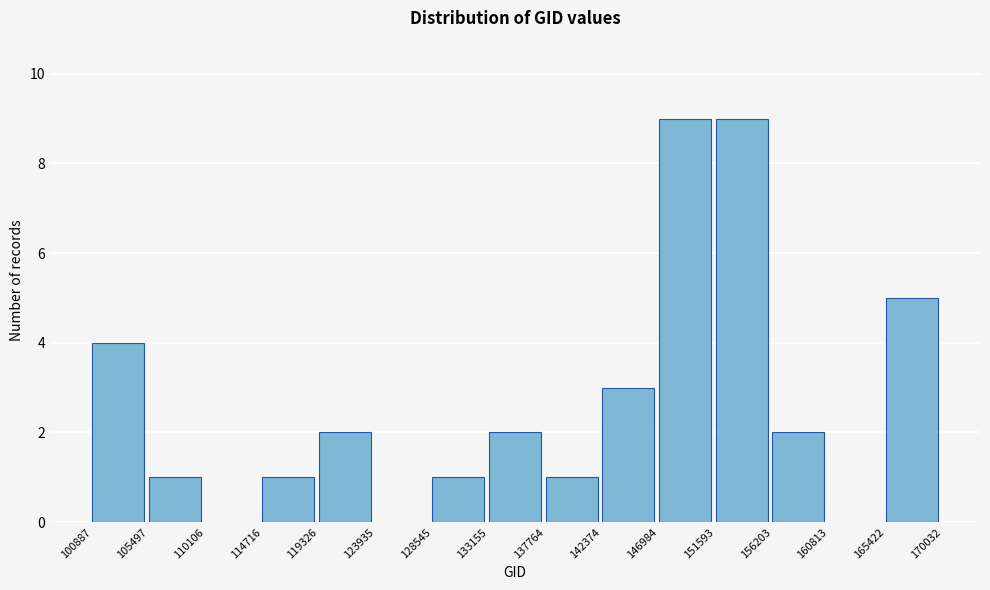

How tall is the bar that spans 119326 to 123935 on the x-axis? The values are not printed on the chart, so give them approximately, as read against the axis.

2